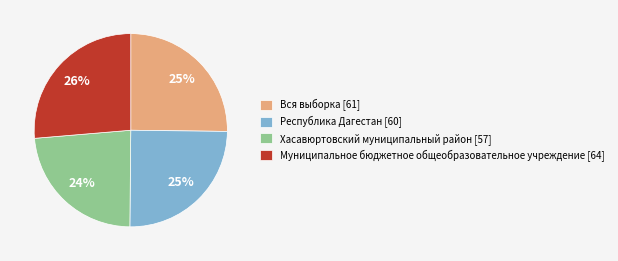

True or false: Муниципальное бюджетное общеобразовательное учреждение [64] accounts for 41% of the total.

False